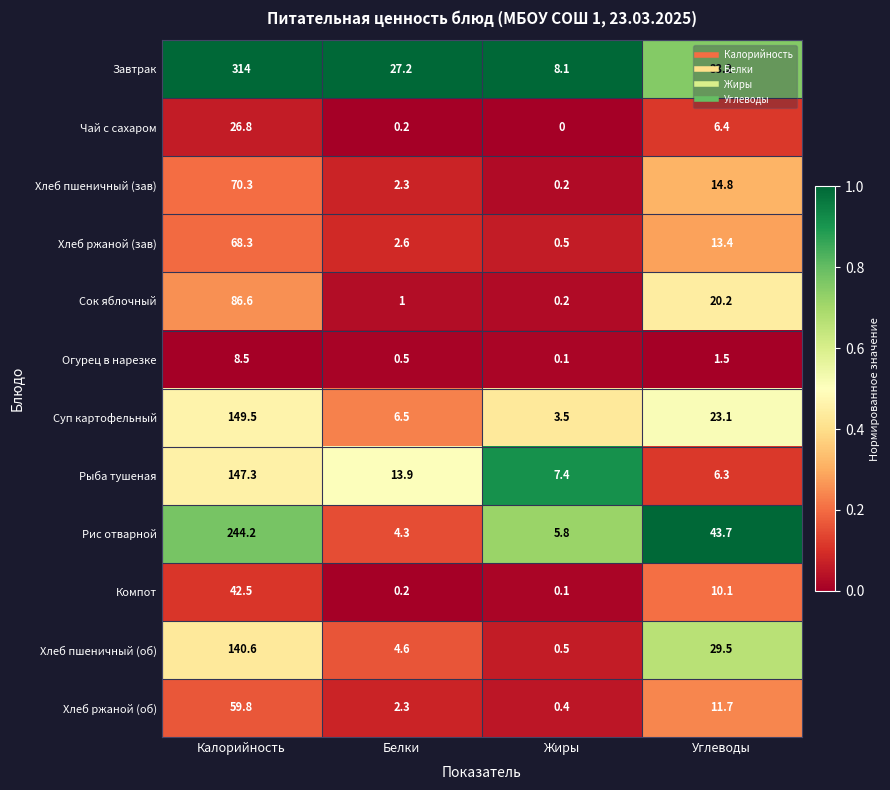

What is the sum of all Хлеб пшеничный (об) values?

175.2